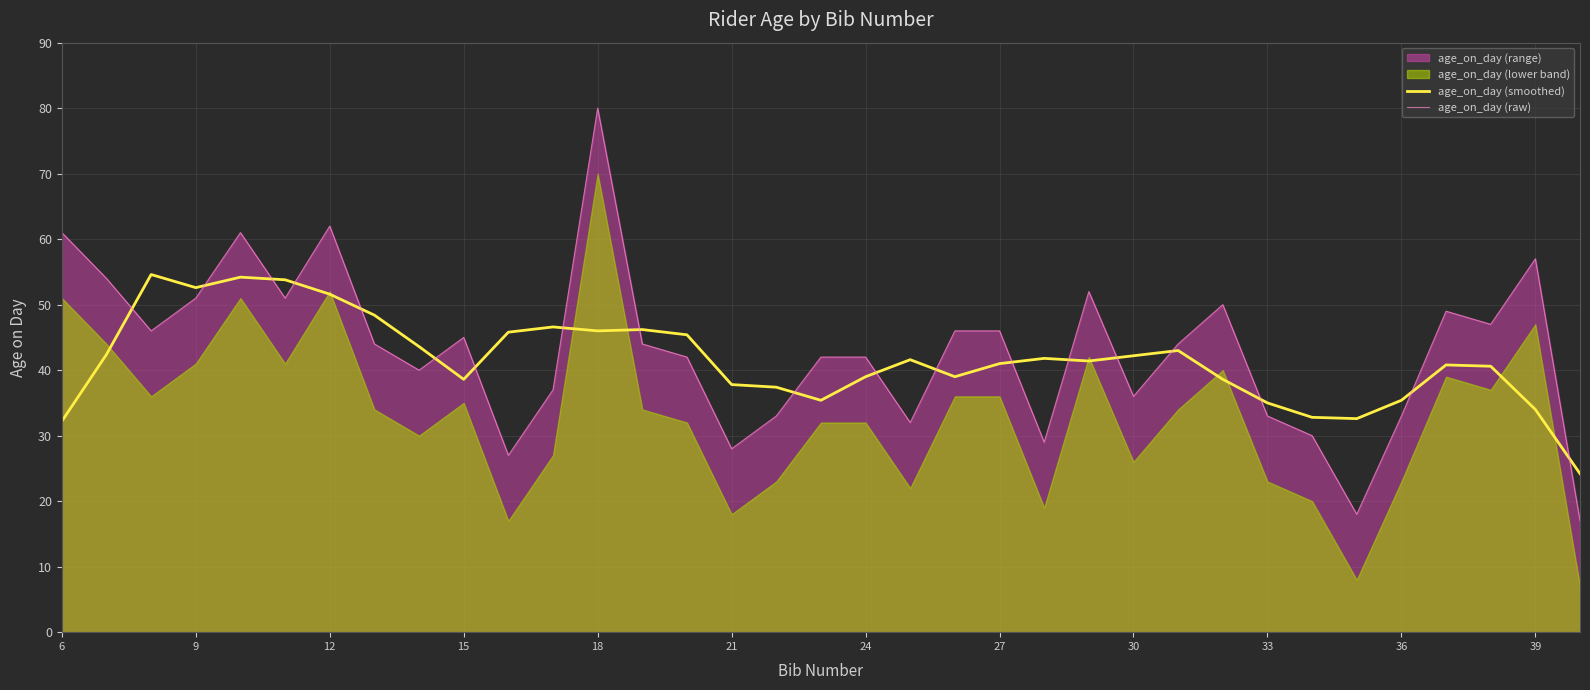

True or false: age_on_day (raw) has a value of 36.0 at 30.

True